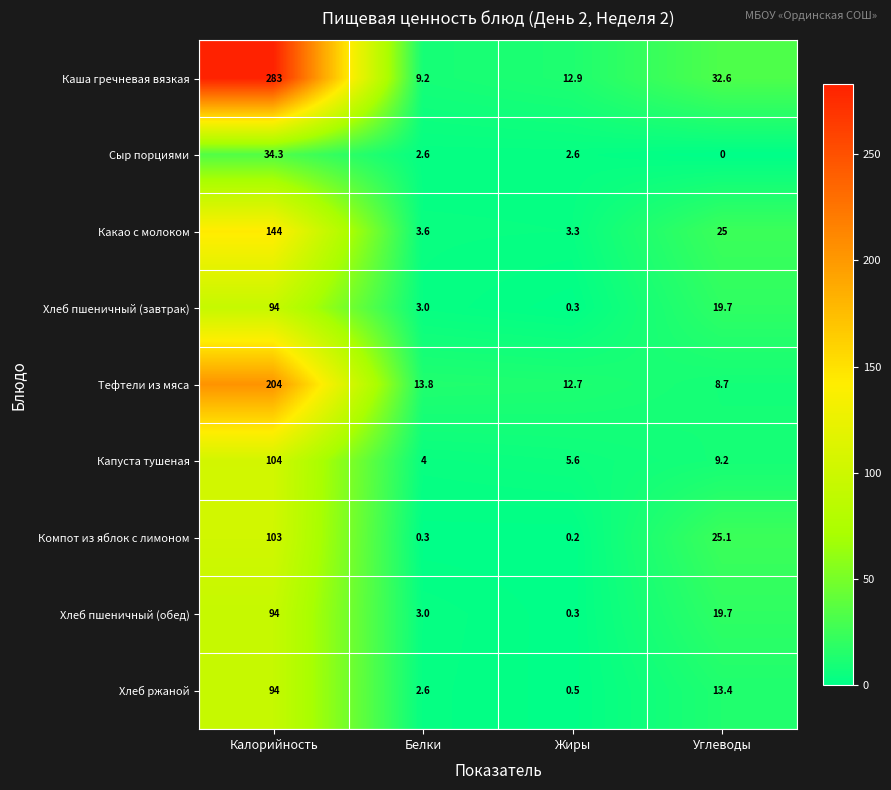

Which category has the lowest value across all series?

Углеводы